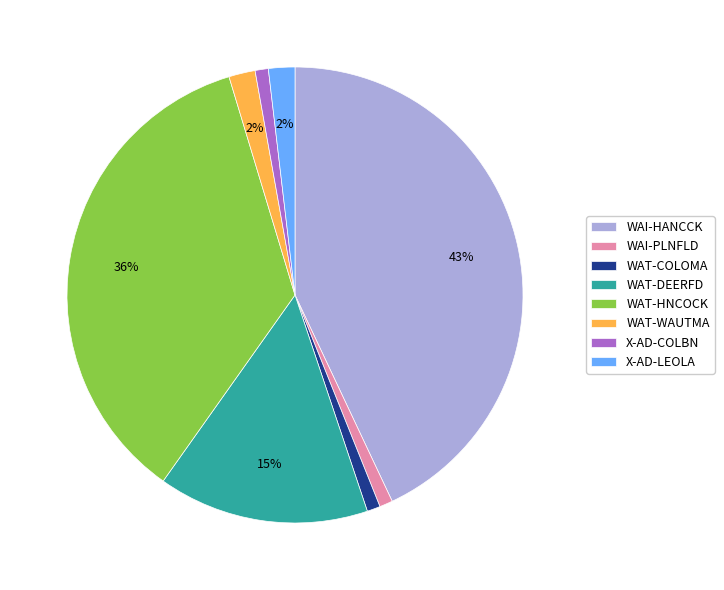

Count the number of slices in the pie.

8